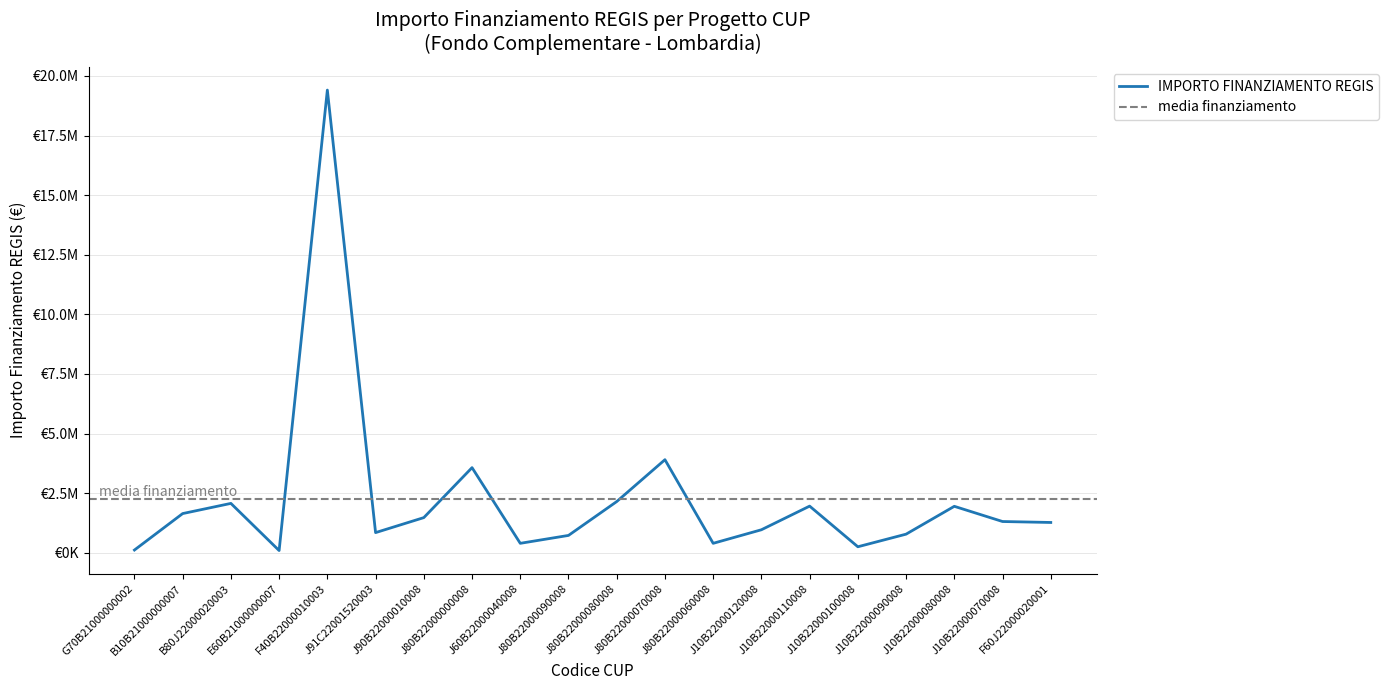

List the labels in order of value, smallest first.

E60B21000000007, G70B21000000002, J10B22000100008, J80B22000060008, J60B22000040008, J80B22000090008, J10B22000090008, J91C22001520003, J10B22000120008, F60J22000020001, J10B22000070008, J90B22000010008, B10B21000000007, J10B22000080008, J10B22000110008, B80J22000020003, J80B22000080008, J80B22000000008, J80B22000070008, F40B22000010003